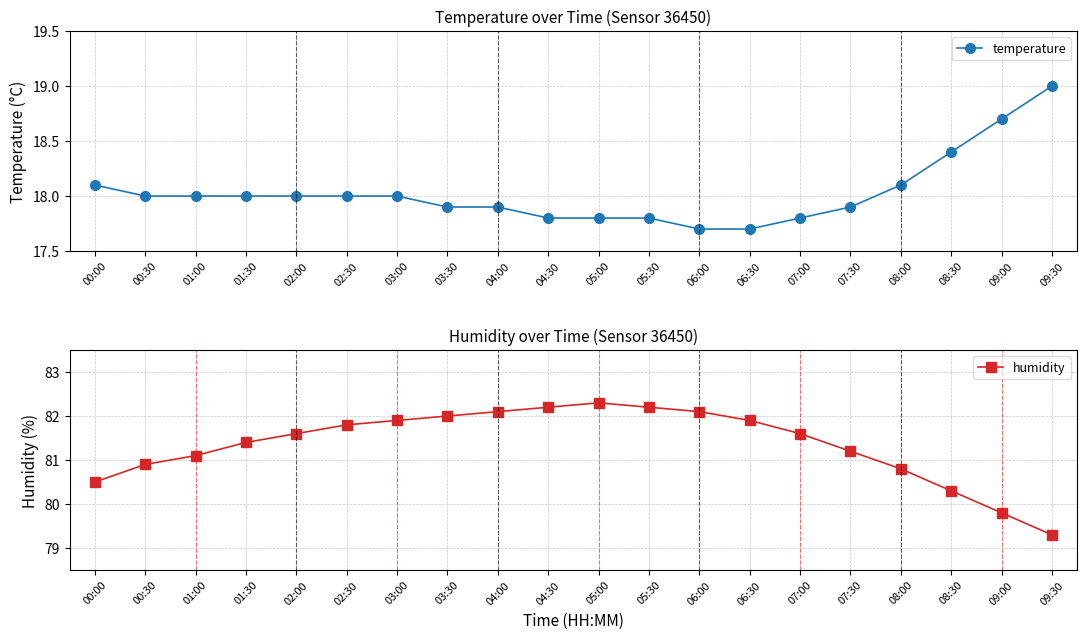

How many values in the temperature series are below 18?

9